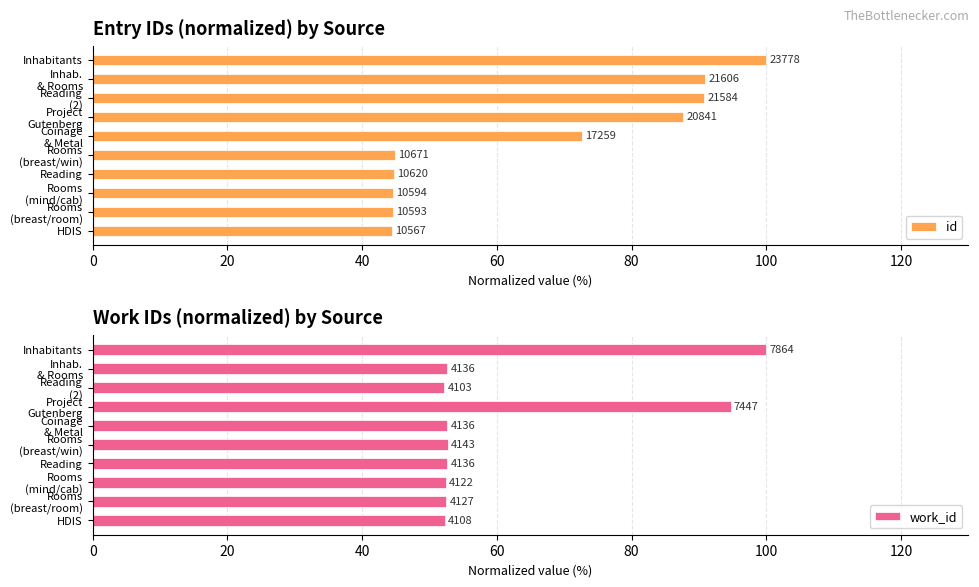

Is it true that id equals 24.1 at Coinage & Metal?

False